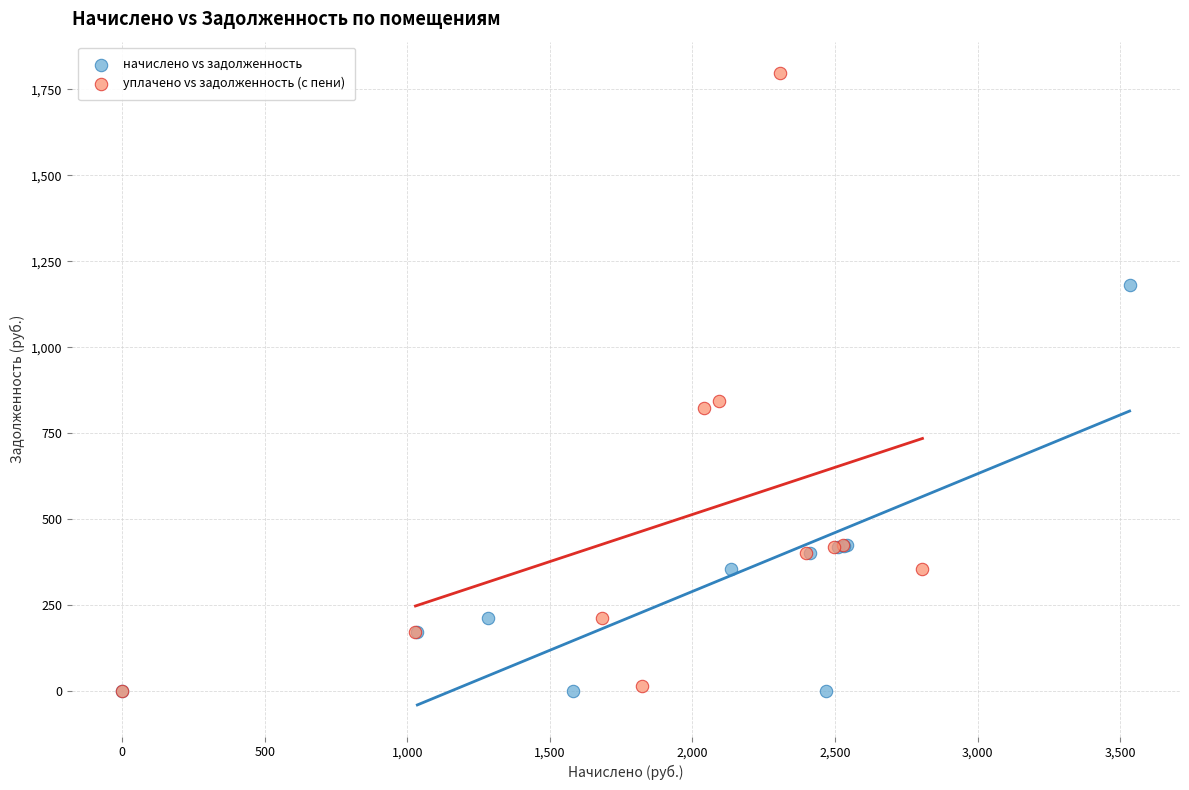

Which series has the widest spread of Y values?

уплачено vs задолженность (с пени)